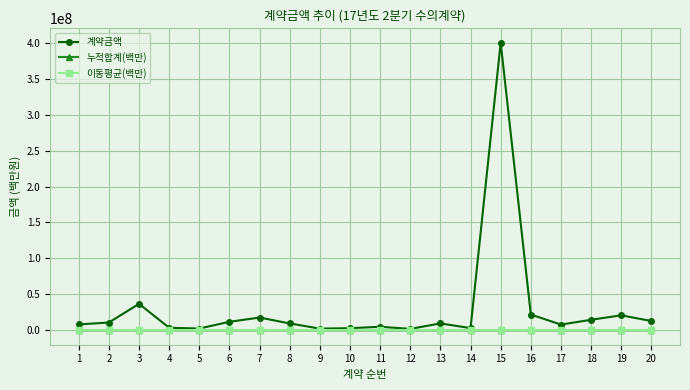

Between 13 and 15, which series saw the biggest shift?

계약금액